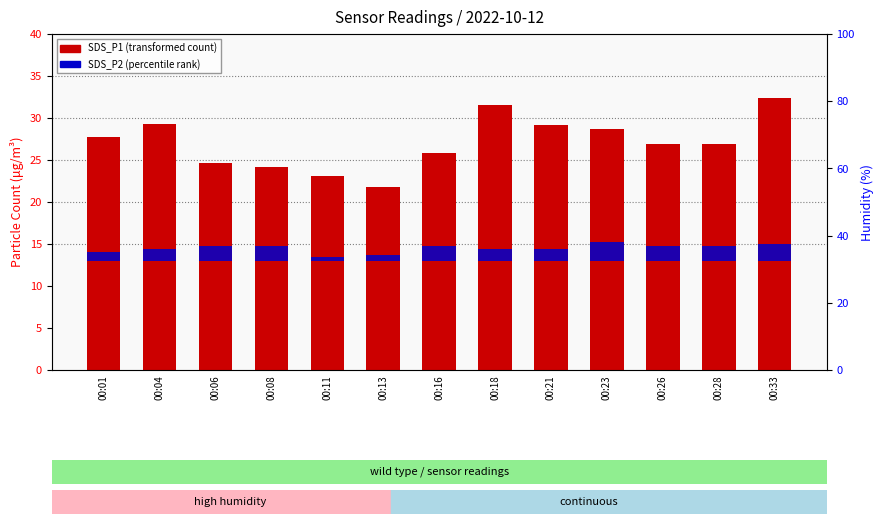

At which label is SDS_P2 (percentile rank) closest to 1?

00:01